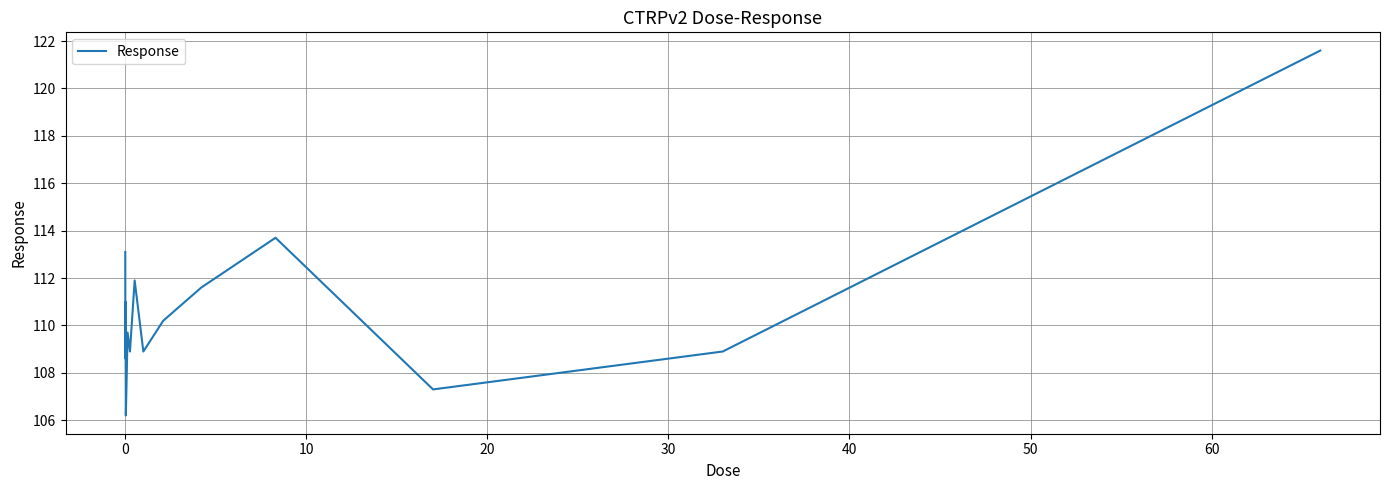

What is the maximum value shown in the chart?

121.6